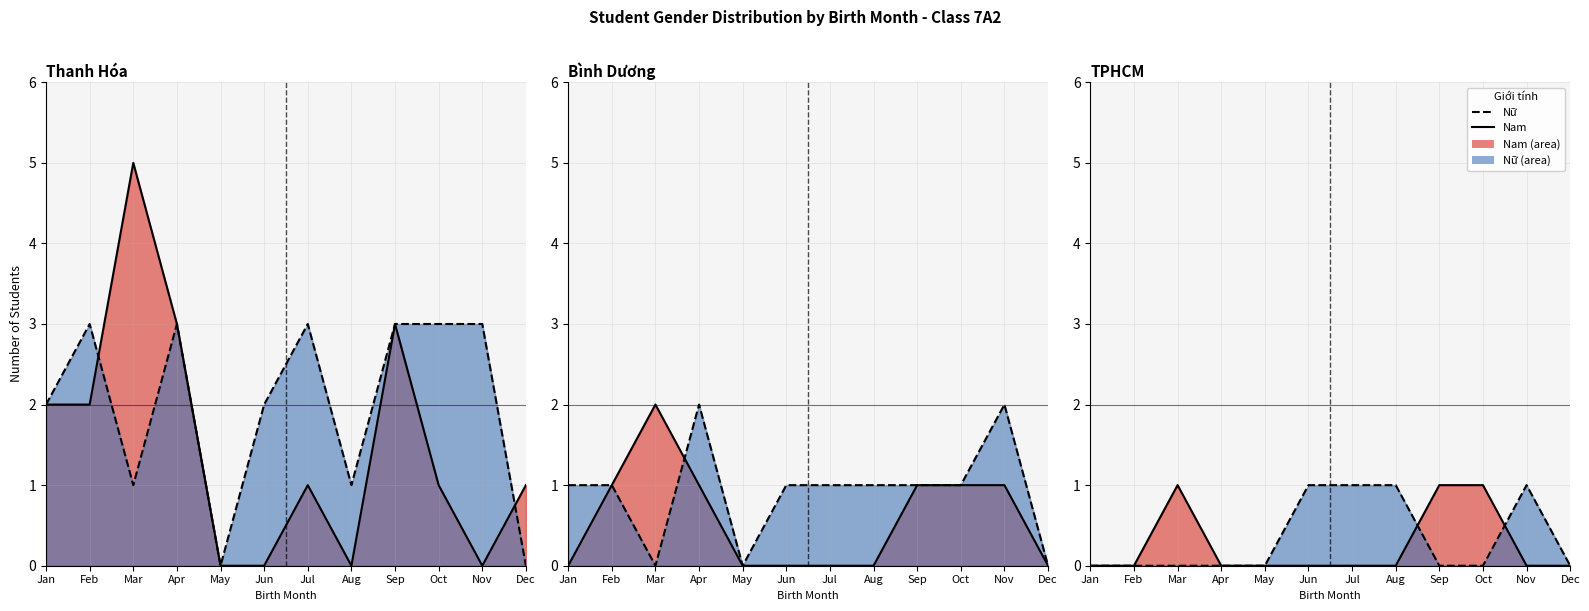

What is the sum of all Nữ (line) values?

4